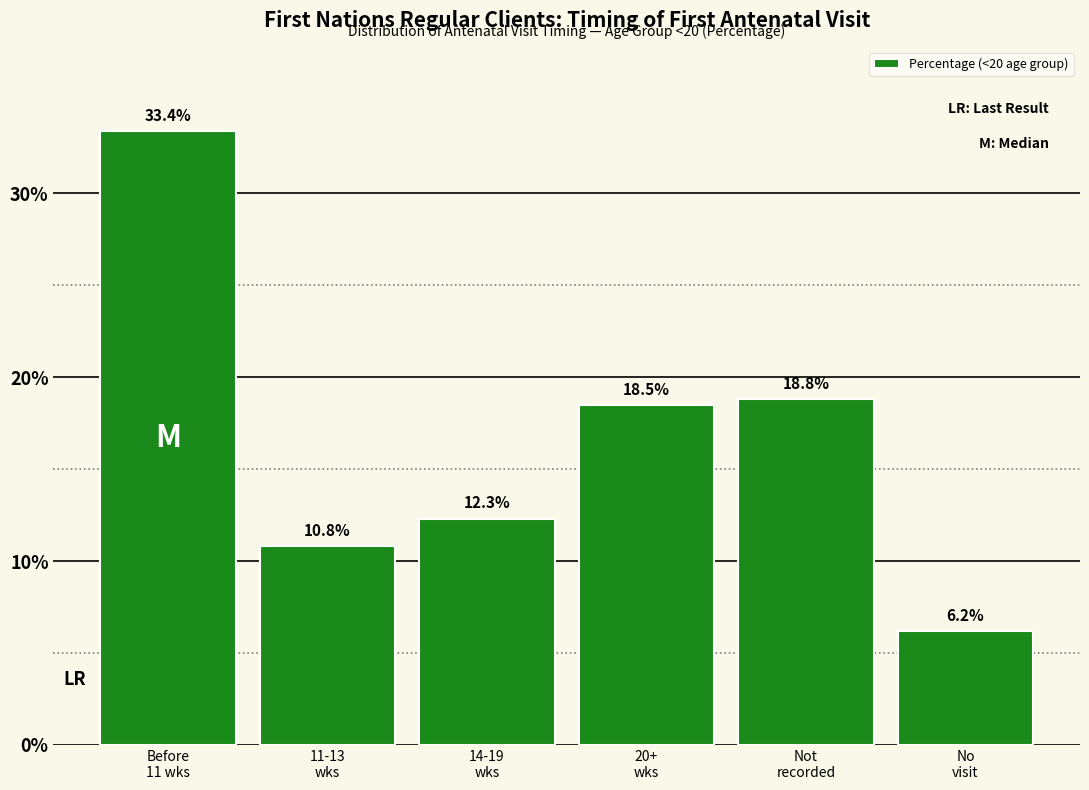

Reading left to right, extract all data points from this chart.

33.4	10.8	12.3	18.5	18.8	6.2